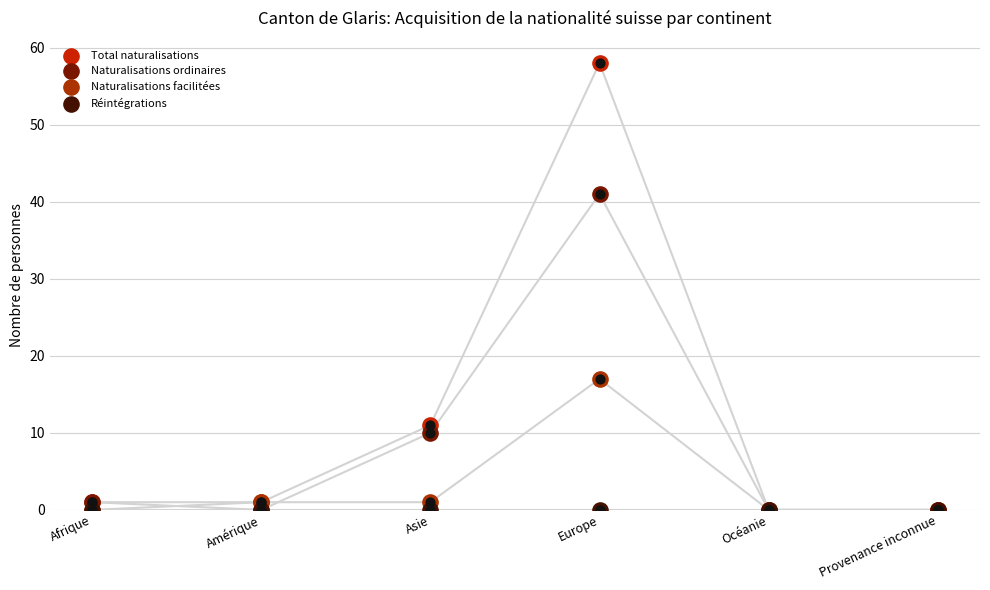

What are all the series names shown in the legend?

Total naturalisations, Naturalisations ordinaires, Naturalisations facilitées, Réintégrations